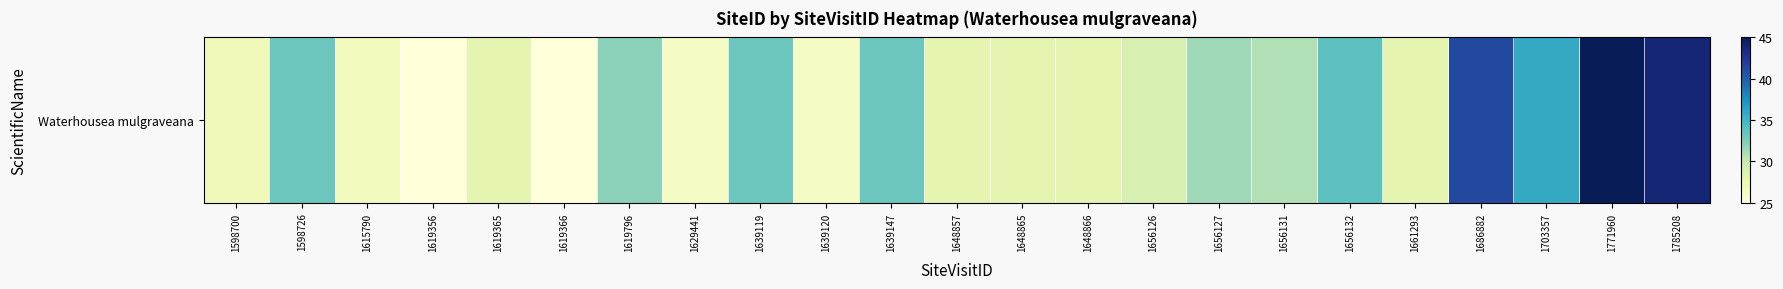

How many series are shown in this chart?

1